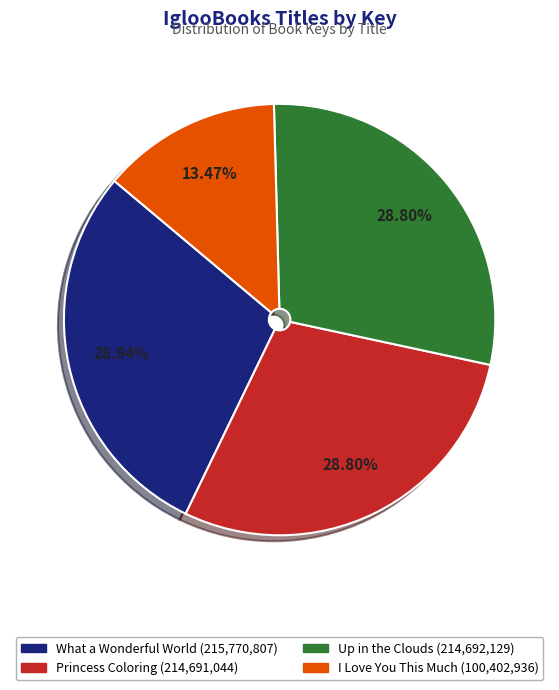

What is the smallest slice in the pie chart?

I Love You This Much